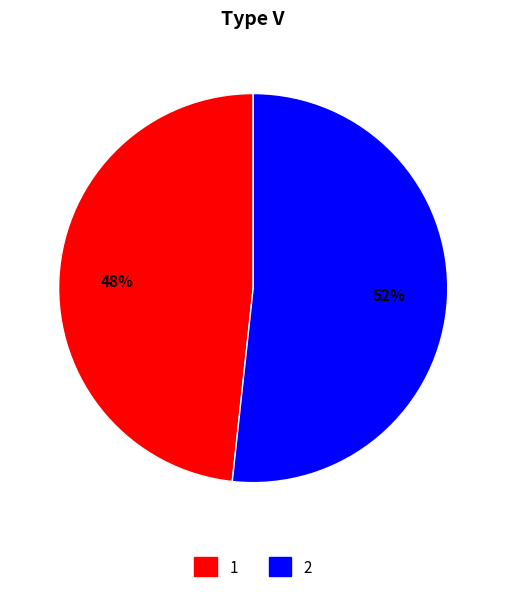

Rank the categories by value from highest to lowest.

2, 1